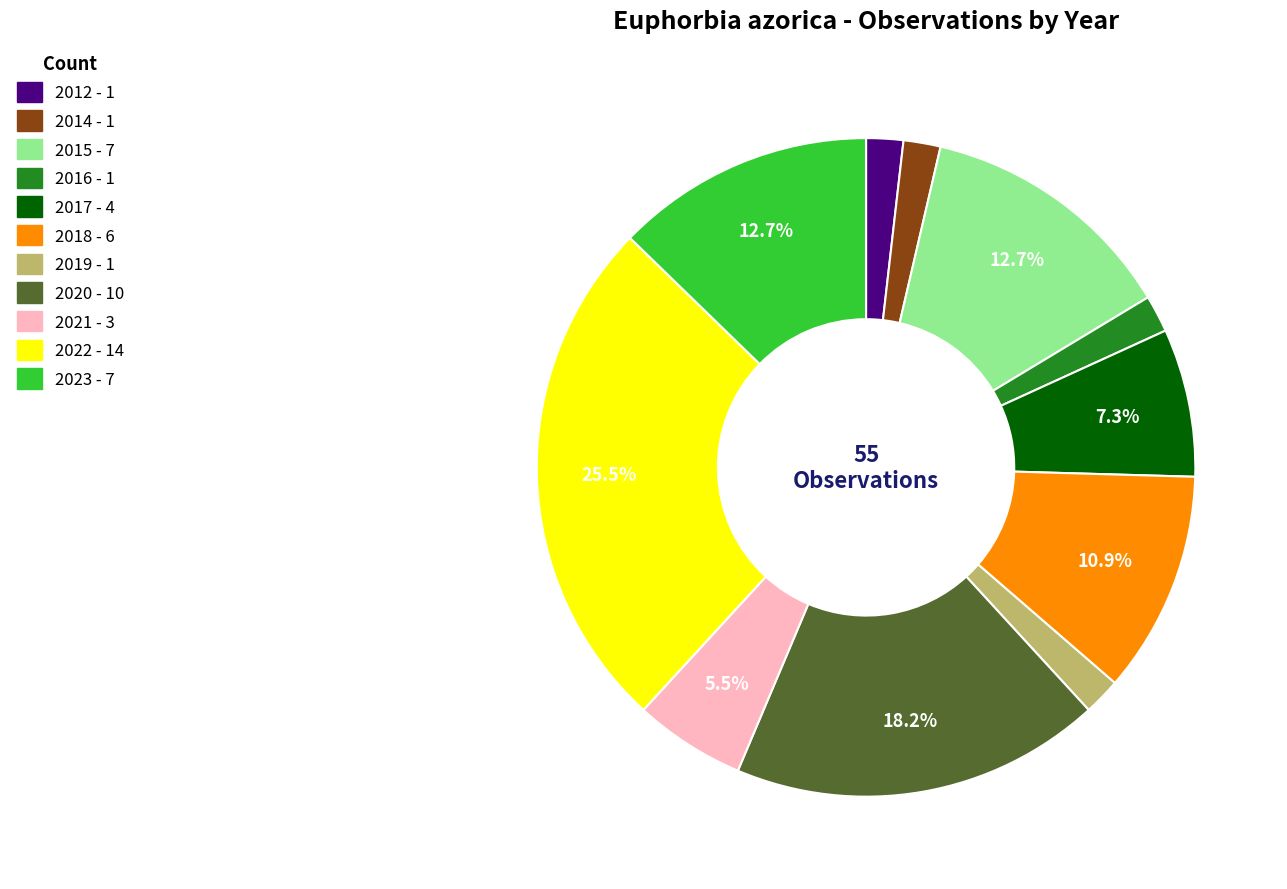

Combined, do 2019 and 2022 account for over 50%?

No